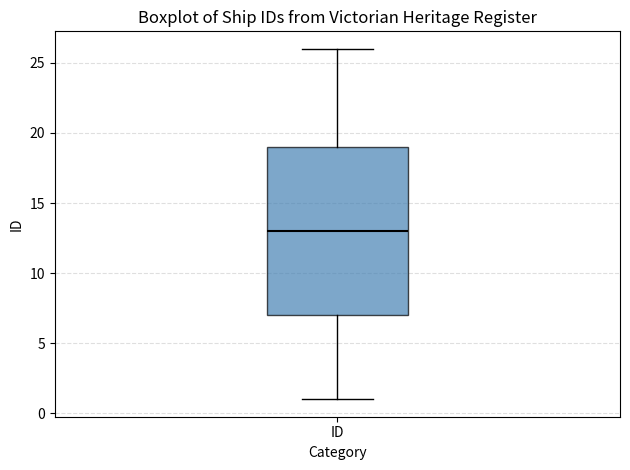

Read this box plot against the y-axis: the position of the median line, the range covered by the box, and the ends of both whiskers. The values are not printed on the chart, so give them approximately, as read against the axis.

median 13, box 7 to 19, whiskers 1 to 26